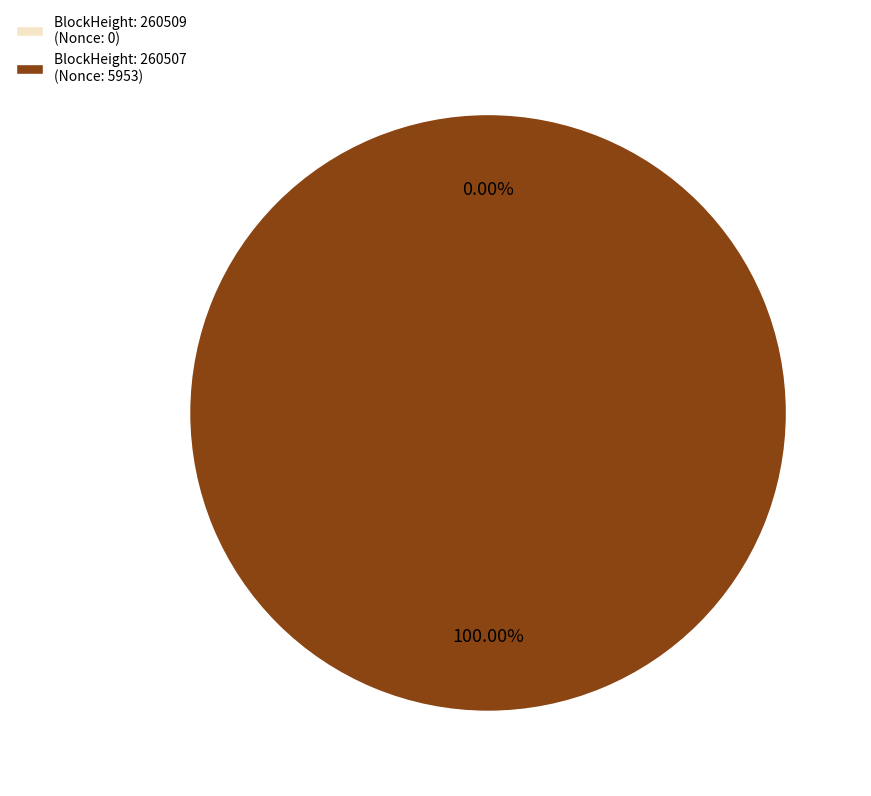

What is the change in value from 260509 to 260507?

+5953